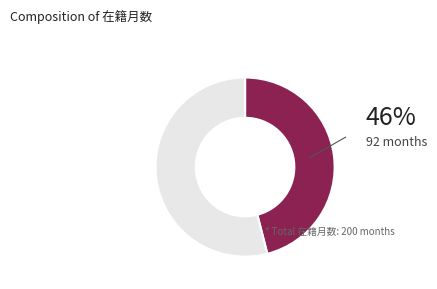

Is there any slice that represents more than half of the pie?

Yes